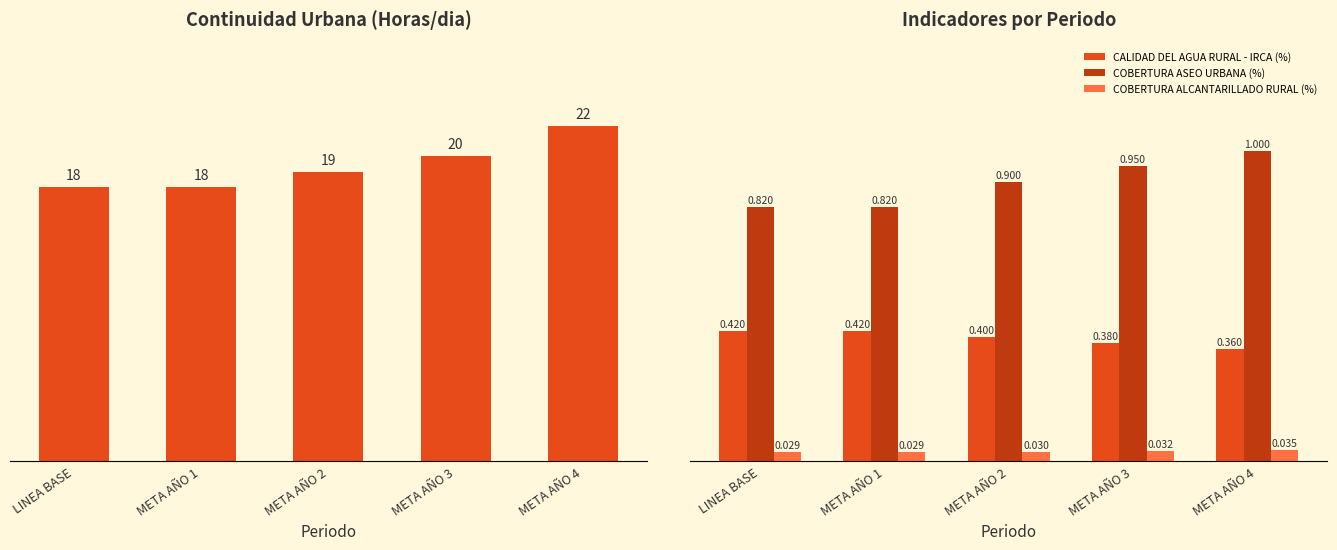

What is the sum of all COBERTURA ASEO URBANA (%) values?

4.5